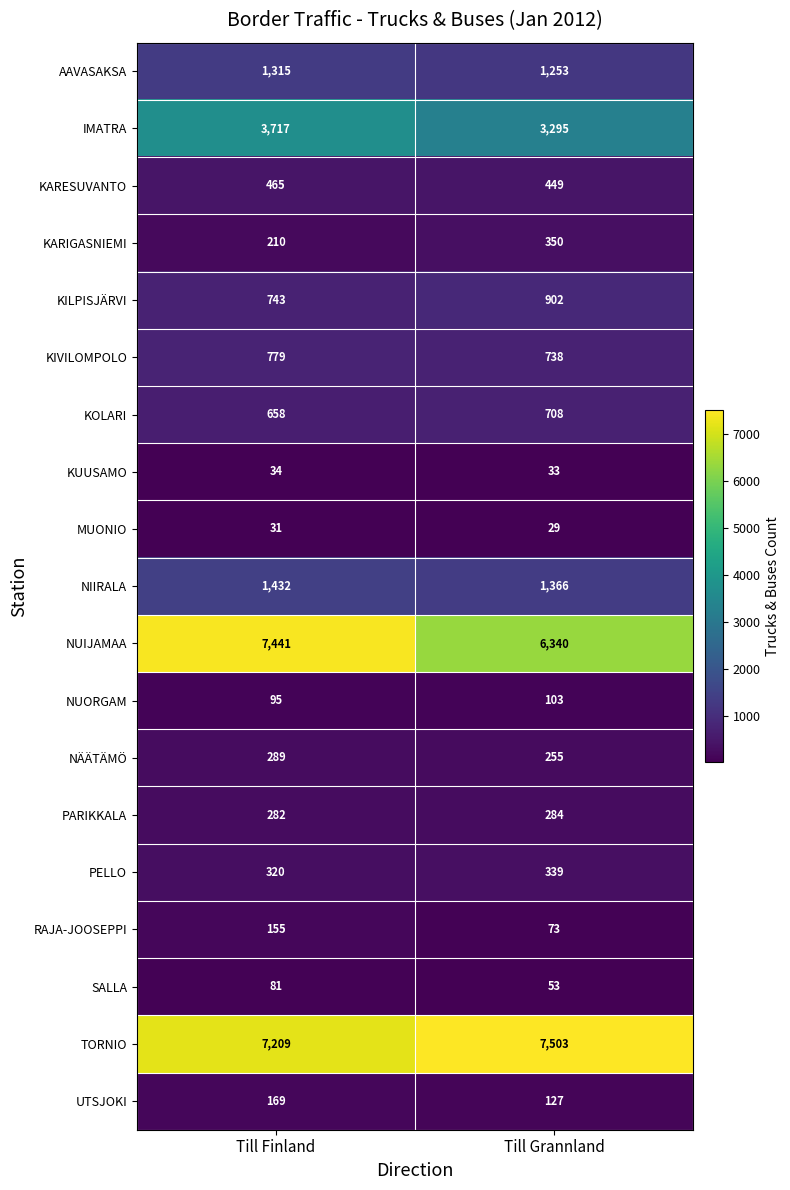

Is the value of TORNIO at Till Grannland greater than the value of NUORGAM at Till Grannland?

Yes